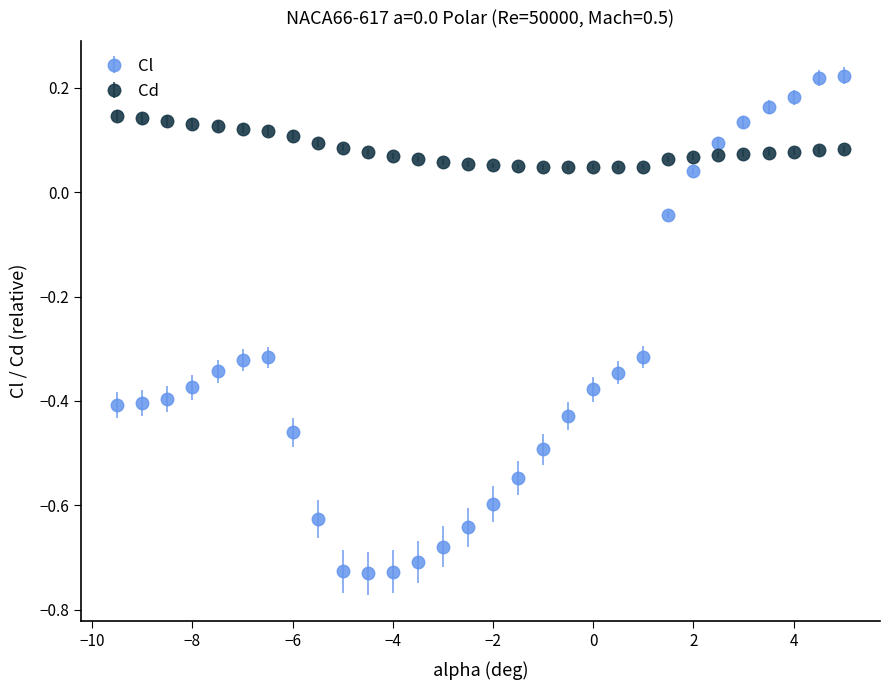

Which series ends up on top after the final intersection of Cd and Cl?

Cl